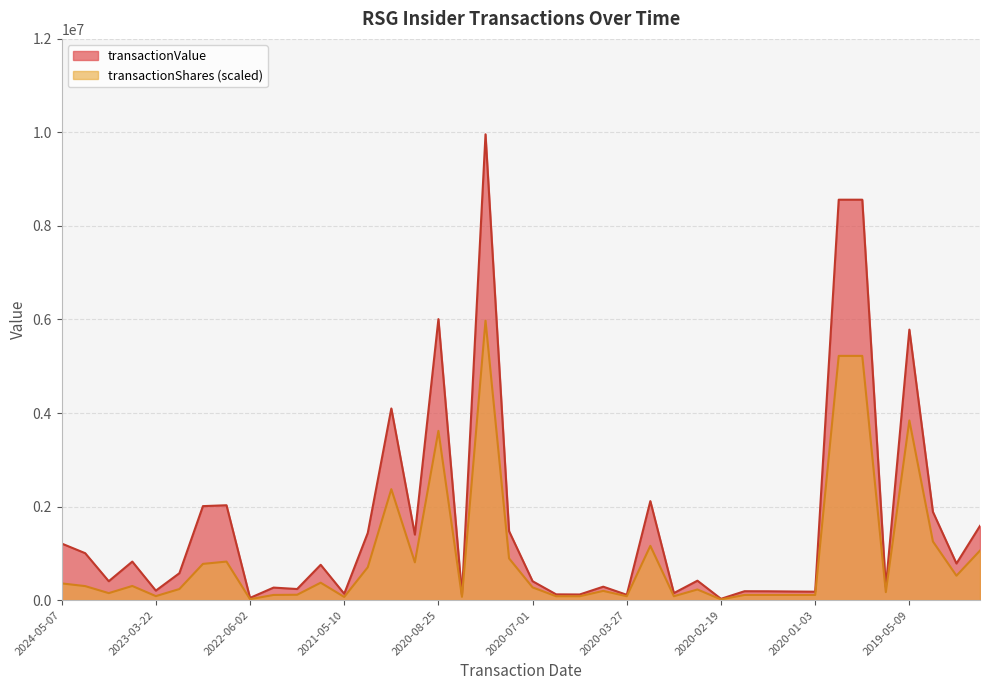

True or false: transactionValue has a value of 545668.2 at 2023-08-07.

False